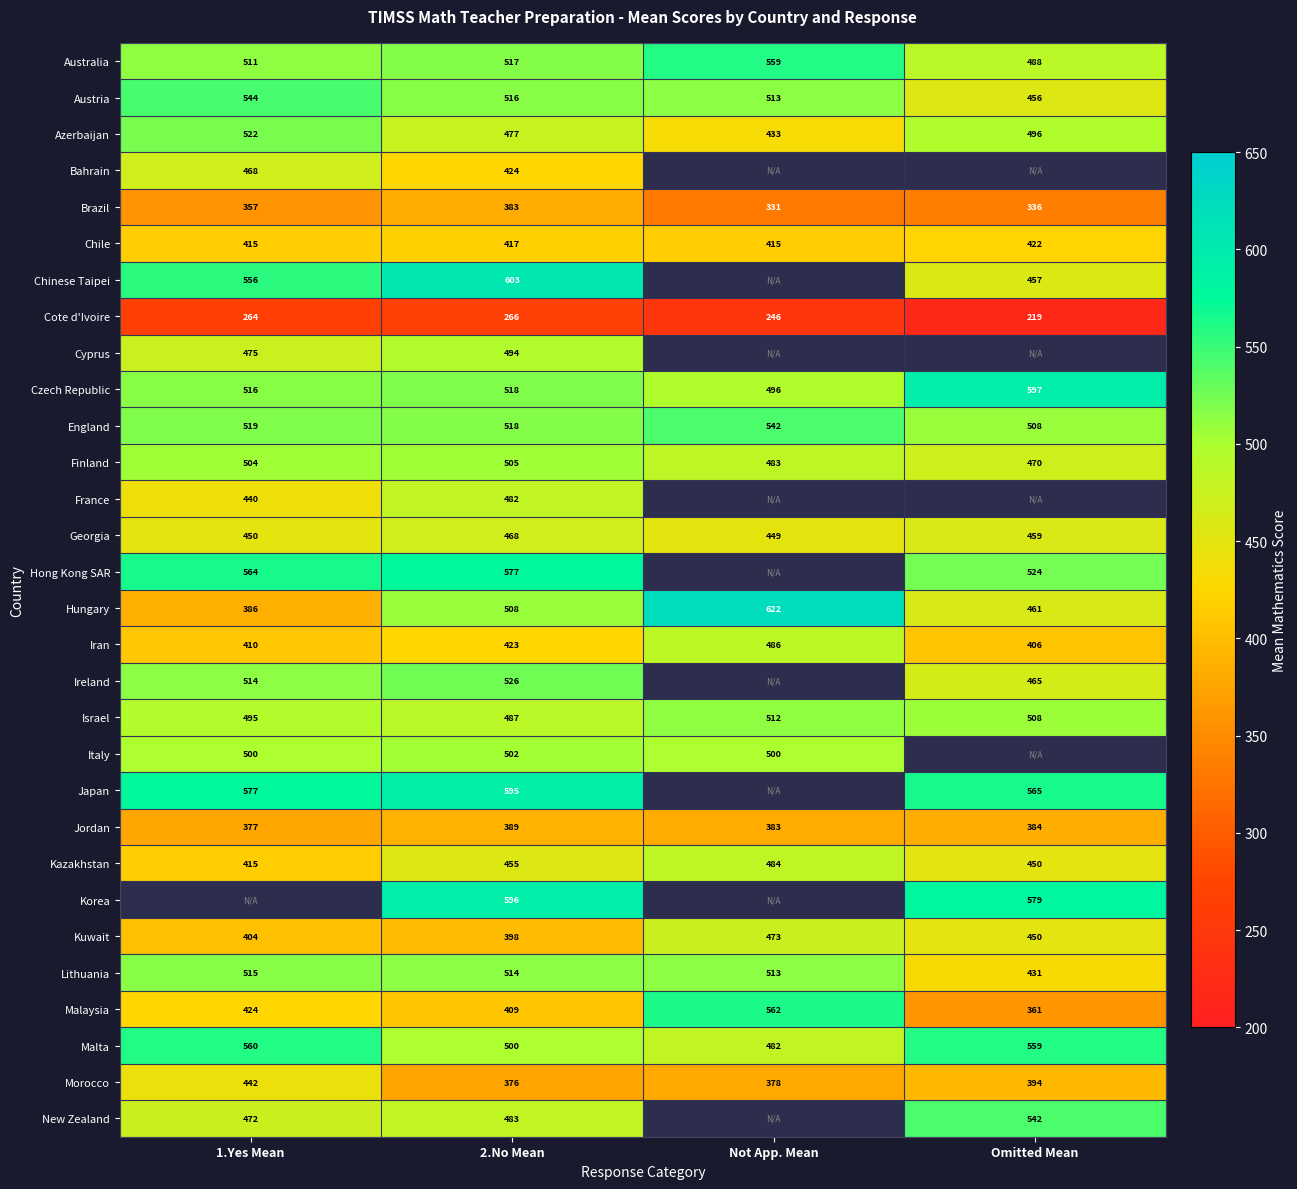

What is the highest value of the Israel series?

512.0